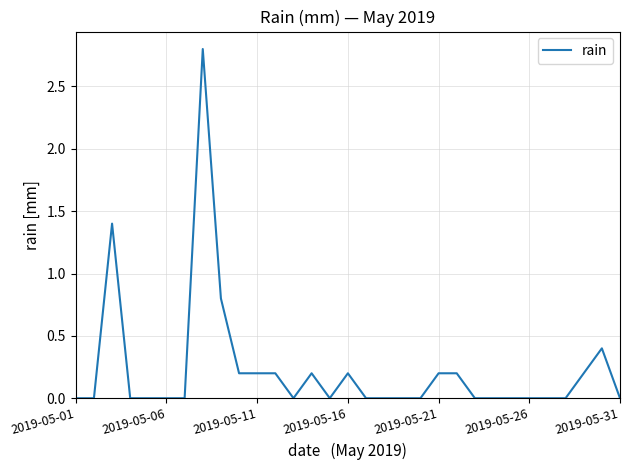

What is the maximum value shown in the chart?

2.8